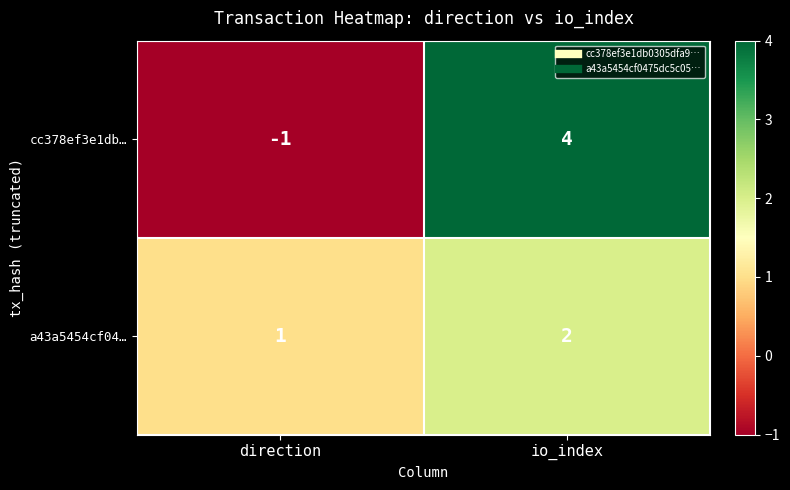

Reading left to right, transcribe all the data shown in this chart.

cc378ef3e1db…: -1	4
a43a5454cf04…: 1	2